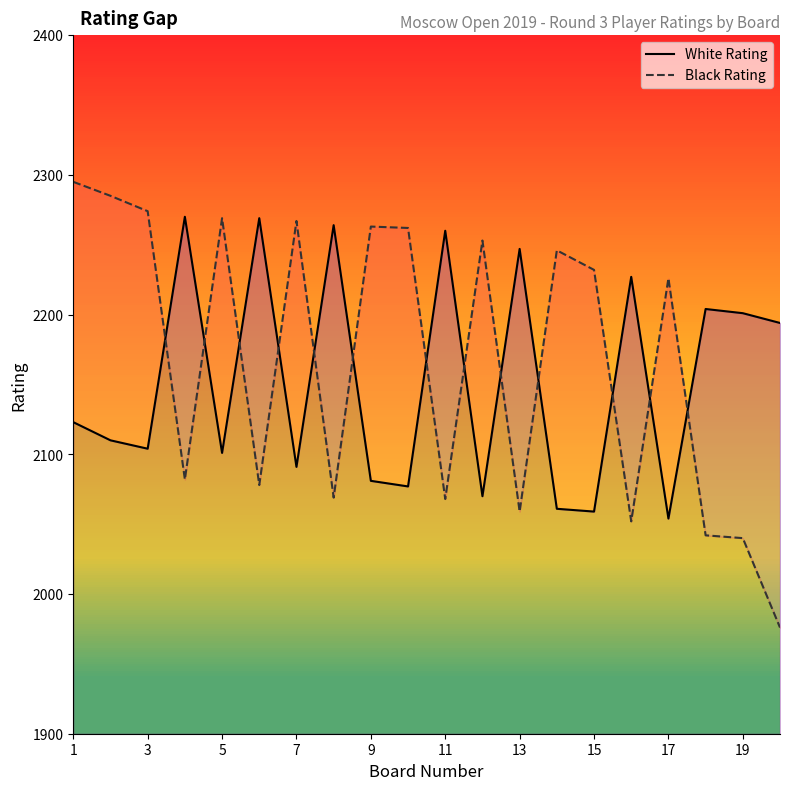

After their last crossing, which series has the higher values: White Rating or Black Rating?

White Rating